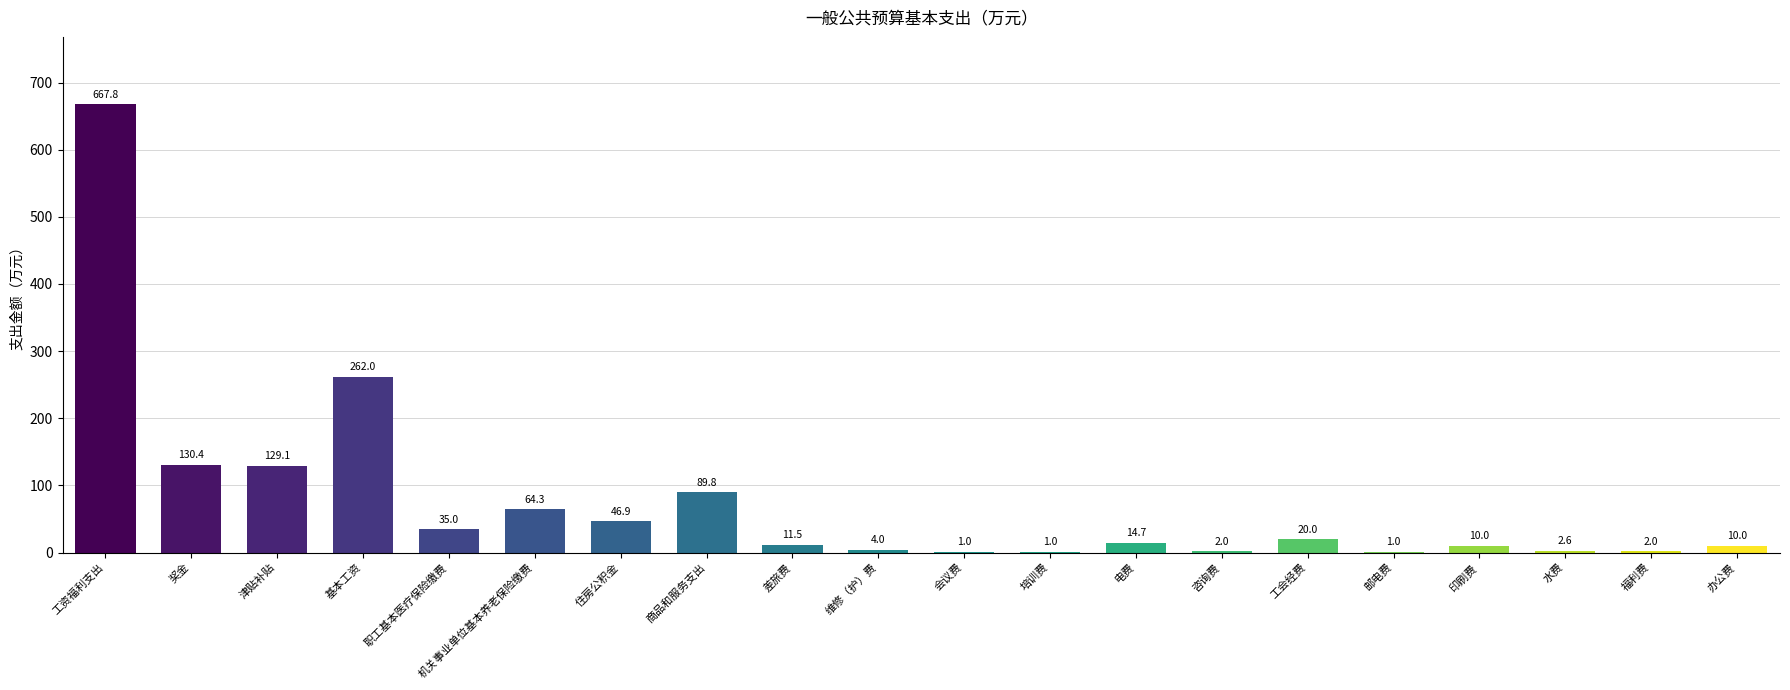

What is the change in value from 咨询费 to 工会经费?

+18.0